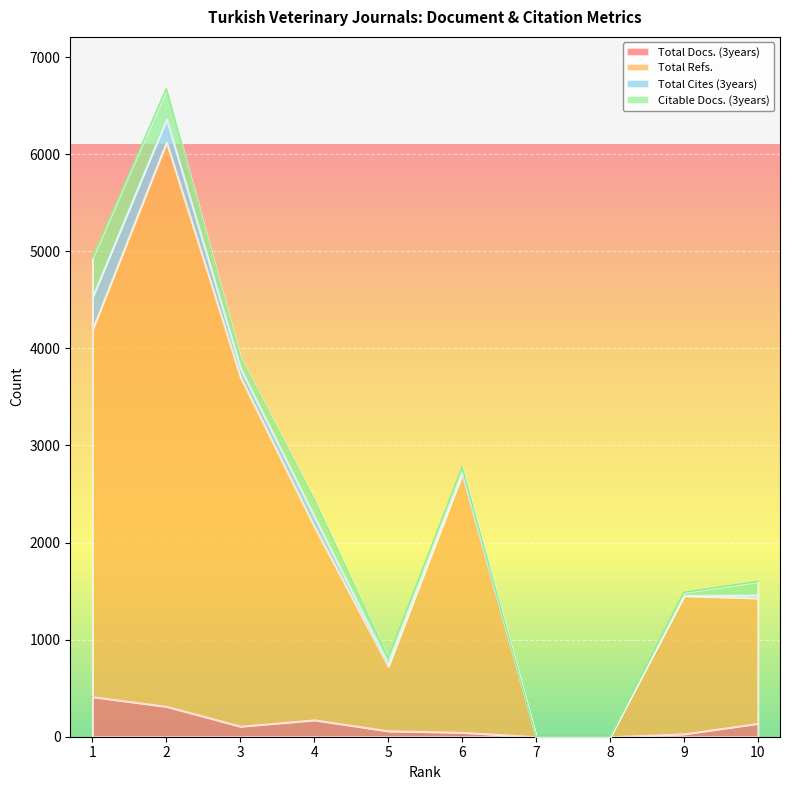

Which series has the largest range (max minus min)?

Total Refs.